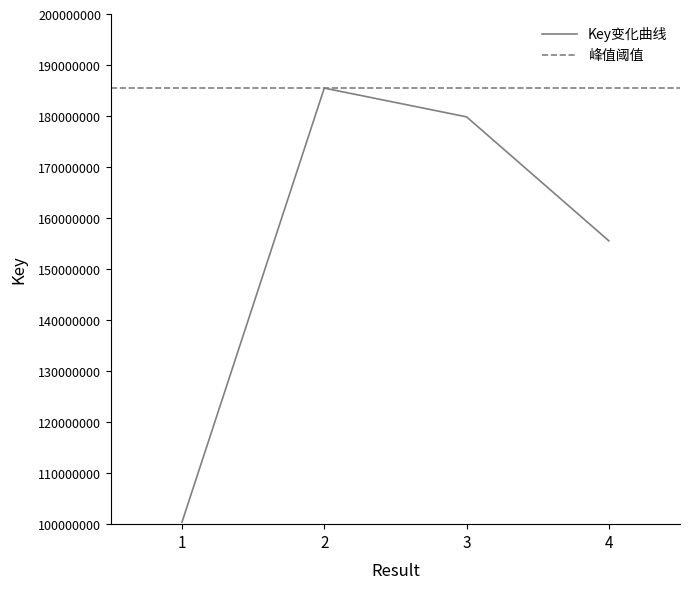

List the labels in order of value, smallest first.

1, 4, 3, 2